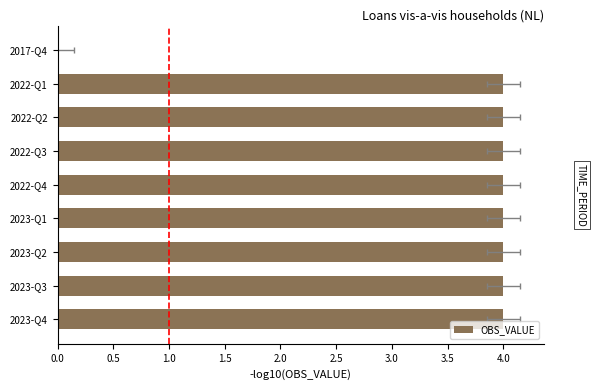

How many data points does each series have?

9